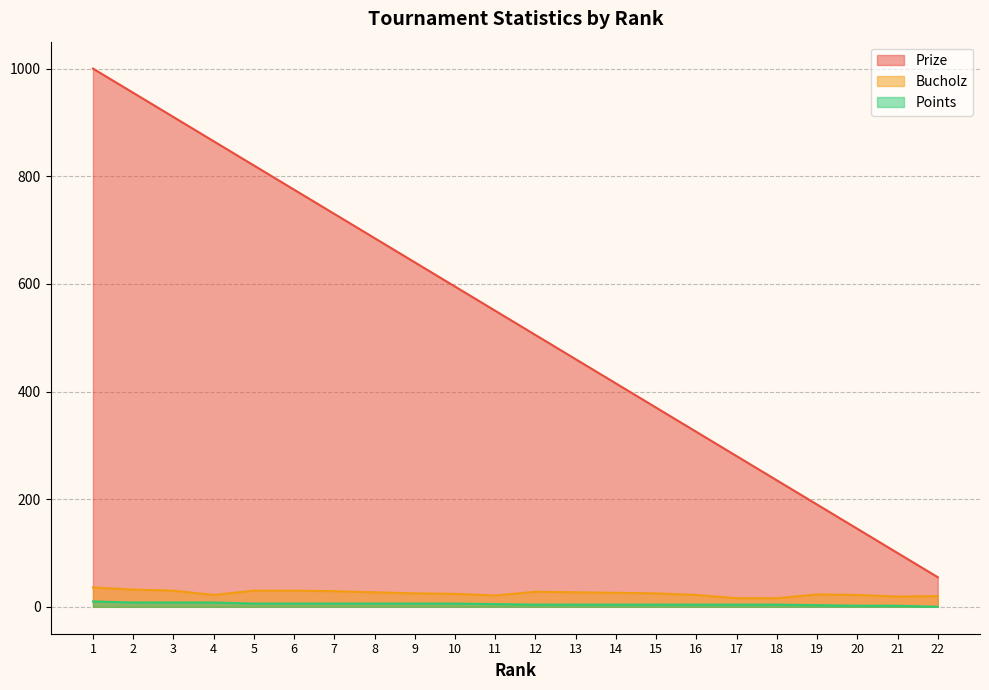

How many interior local peaks does the Bucholz series have?

2